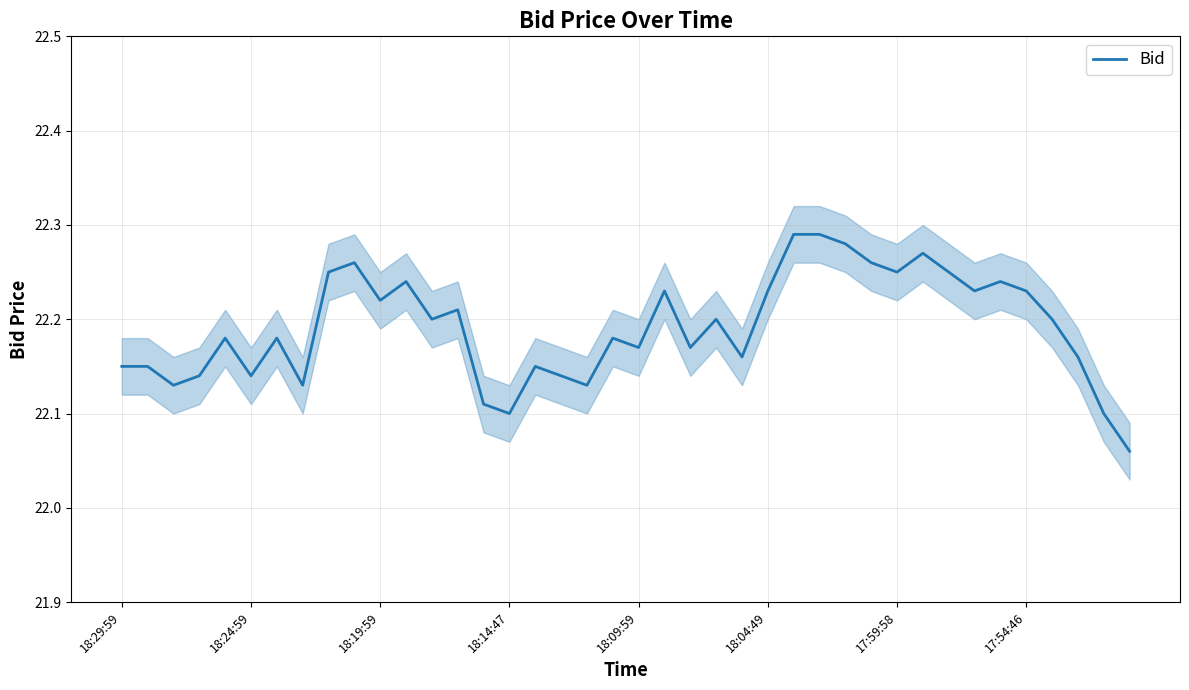

Which category has the lowest value across all series?

39